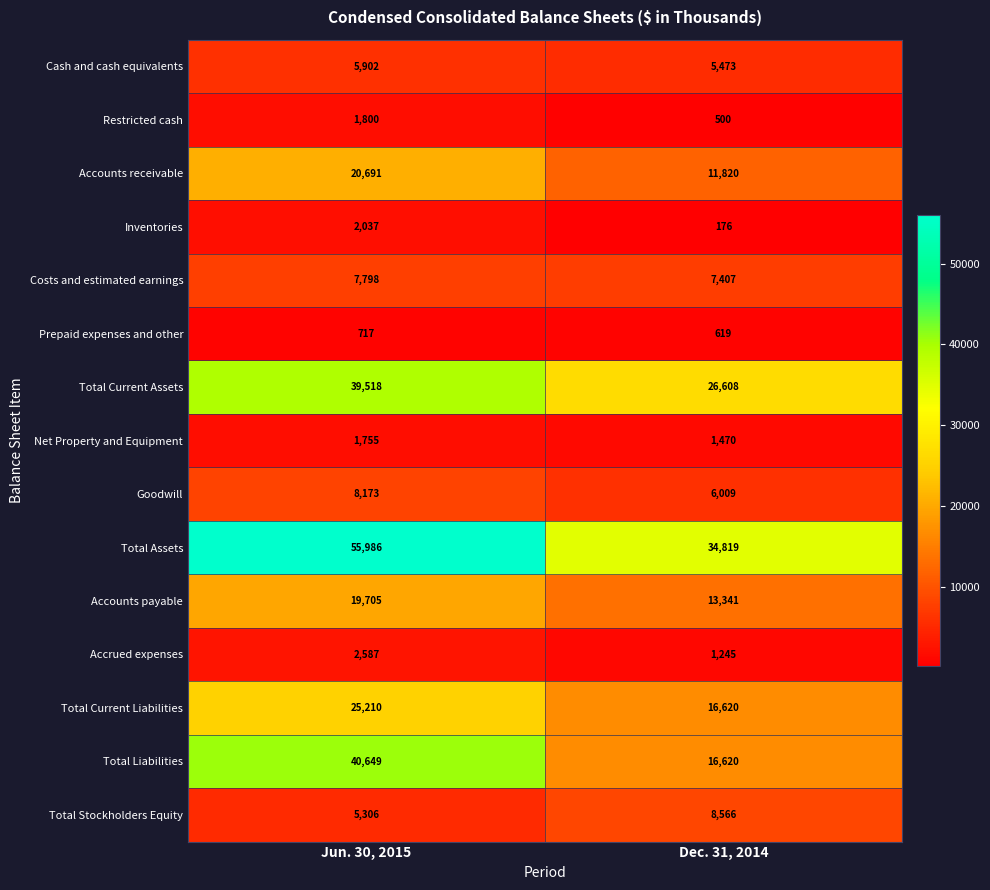

What is the difference between the highest and lowest values at Dec. 31, 2014?

34643